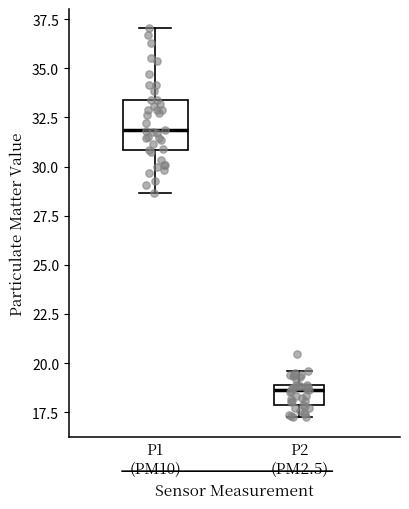

Comparing the boxes themselves (not the whiskers), which one is the tallest?

P1 (PM10)